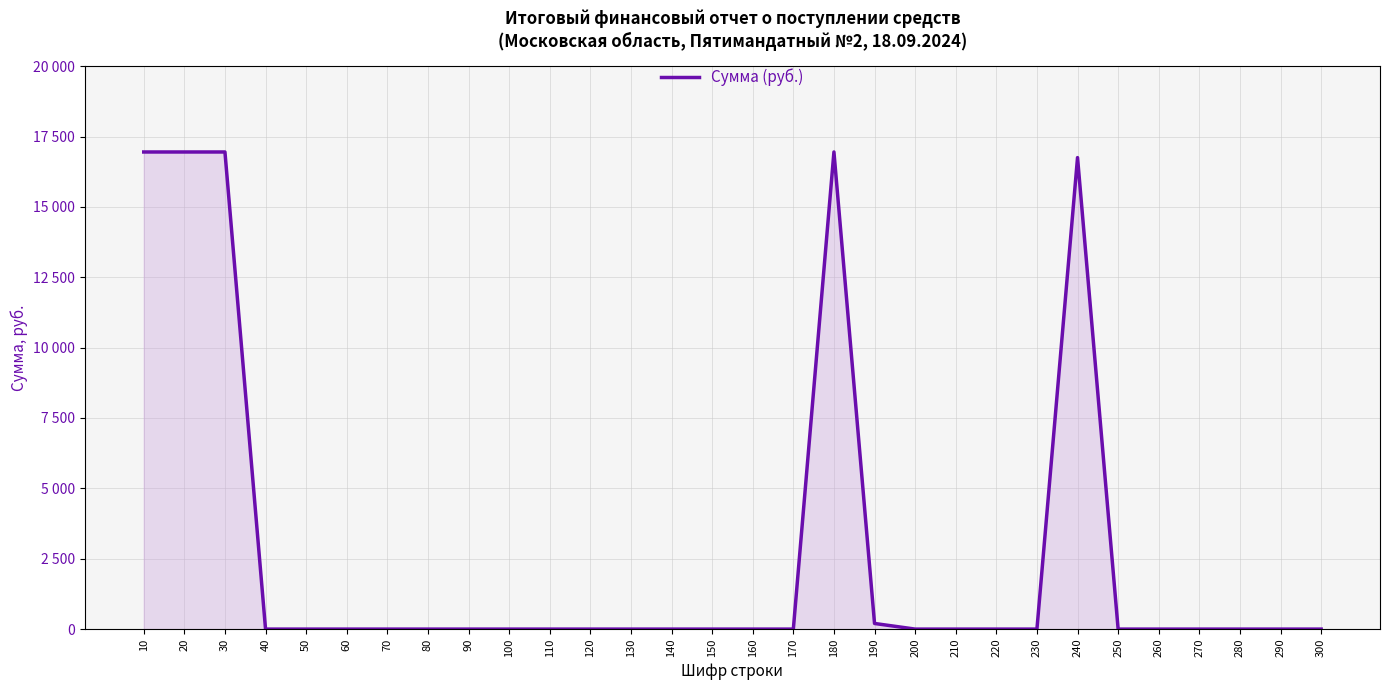

List the labels in order of value, largest first.

10, 20, 30, 180, 240, 190, 40, 50, 60, 70, 80, 90, 100, 110, 120, 130, 140, 150, 160, 170, 200, 210, 220, 230, 250, 260, 270, 280, 290, 300